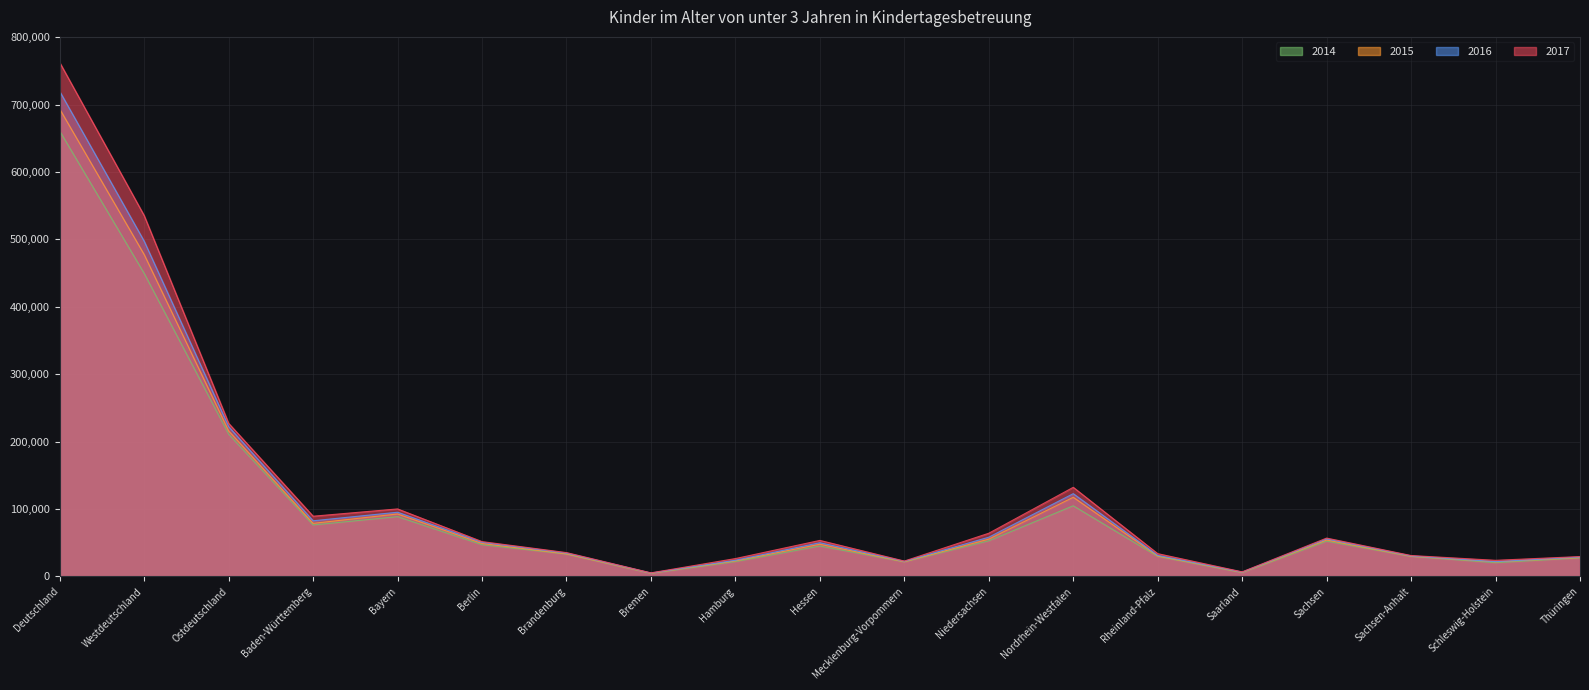

True or false: 2015 and 2016 intersect in this chart.

False